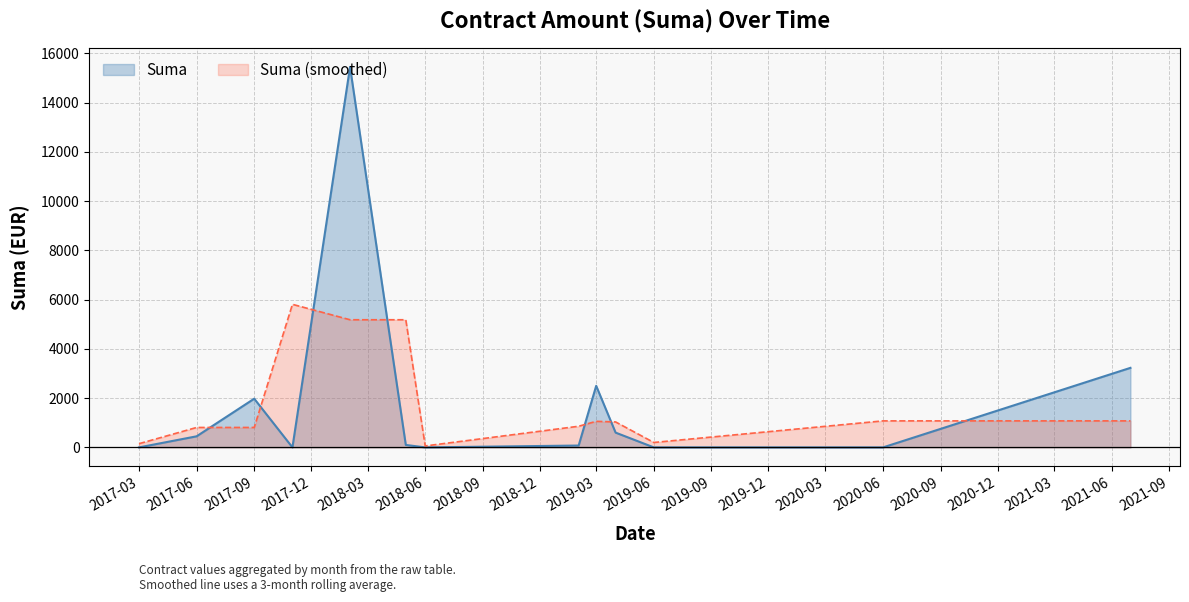

How many lines are shown in the chart?

2